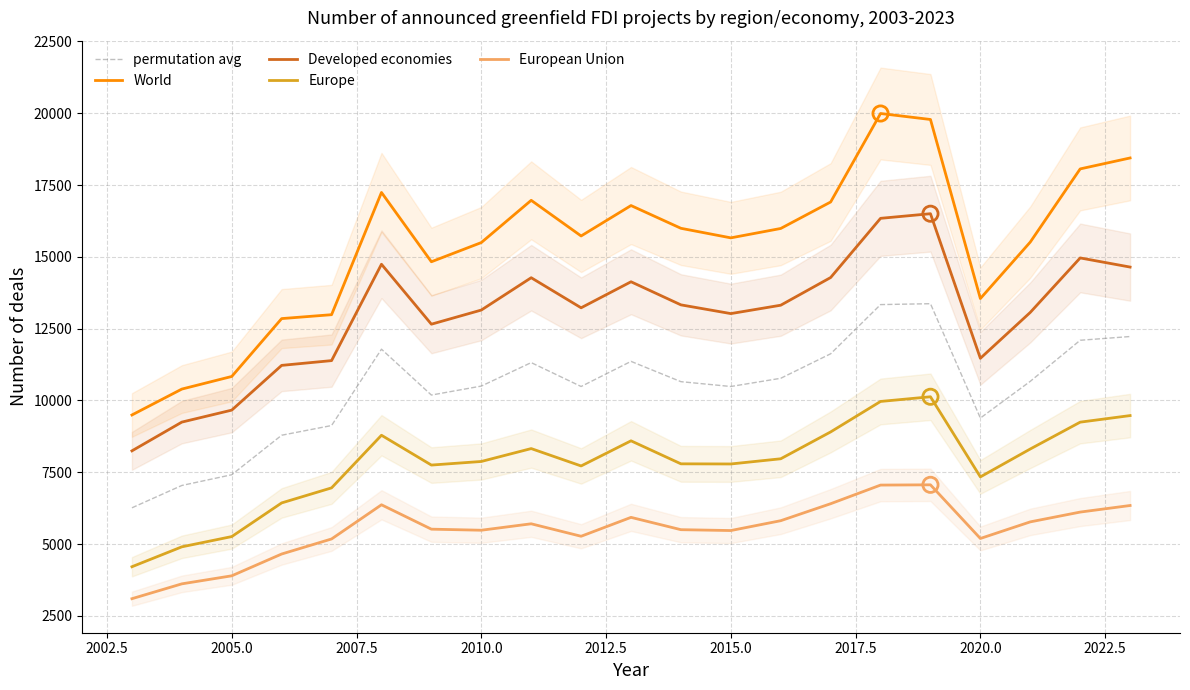

Is the value of European Union at 2010.0 greater than the value of permutation avg at 2020.0?

No